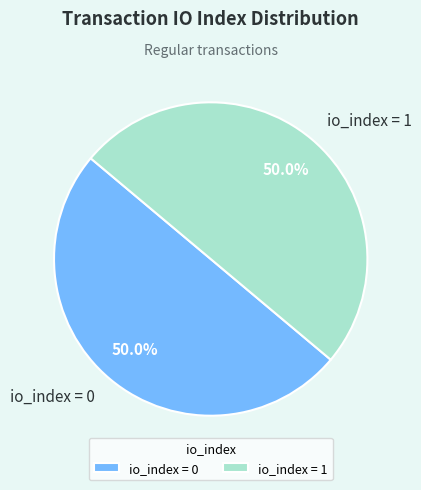

How much of the chart is everything except io_index = 0?

50.0%